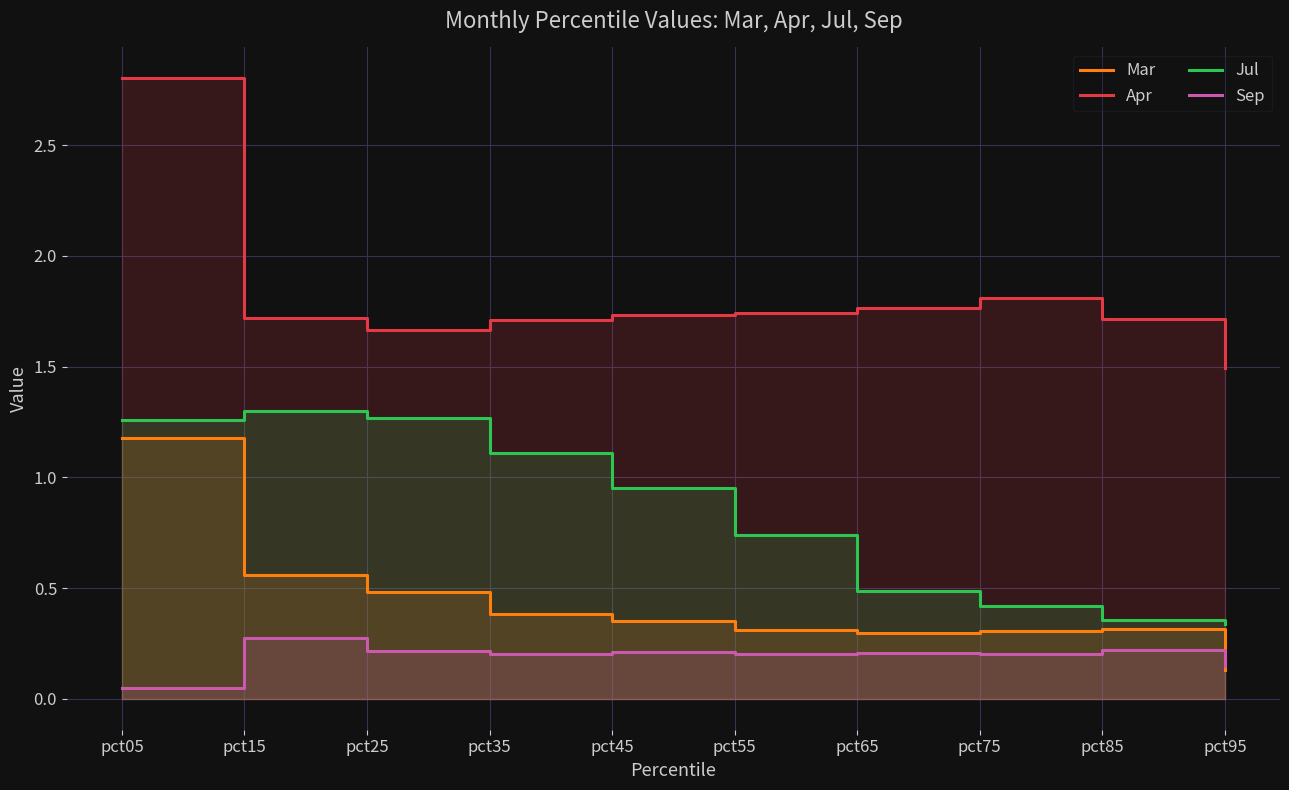

What is the sum of all Jul values?

8.2